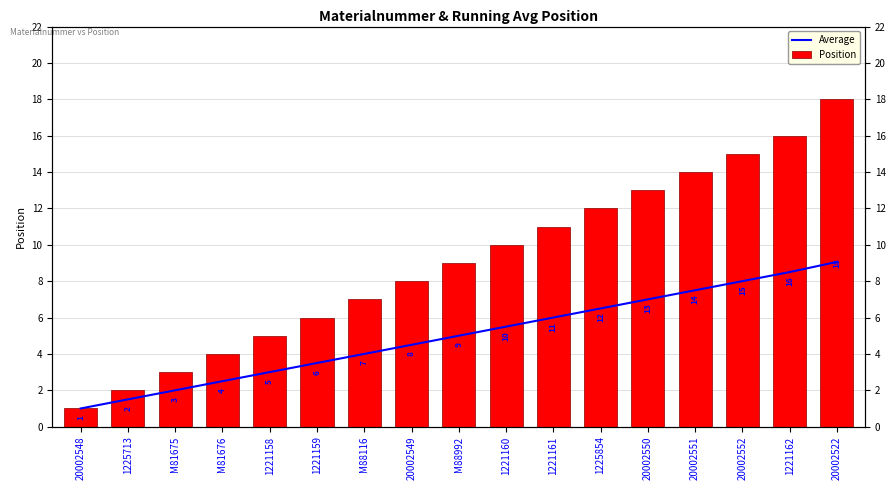

Reading right to left, extract all data points from this chart.

Average: 9.1	8.5	8.0	7.5	7.0	6.5	6.0	5.5	5.0	4.5	4.0	3.5	3.0	2.5	2.0	1.5	1.0
Position: 18.0	16.0	15.0	14.0	13.0	12.0	11.0	10.0	9.0	8.0	7.0	6.0	5.0	4.0	3.0	2.0	1.0